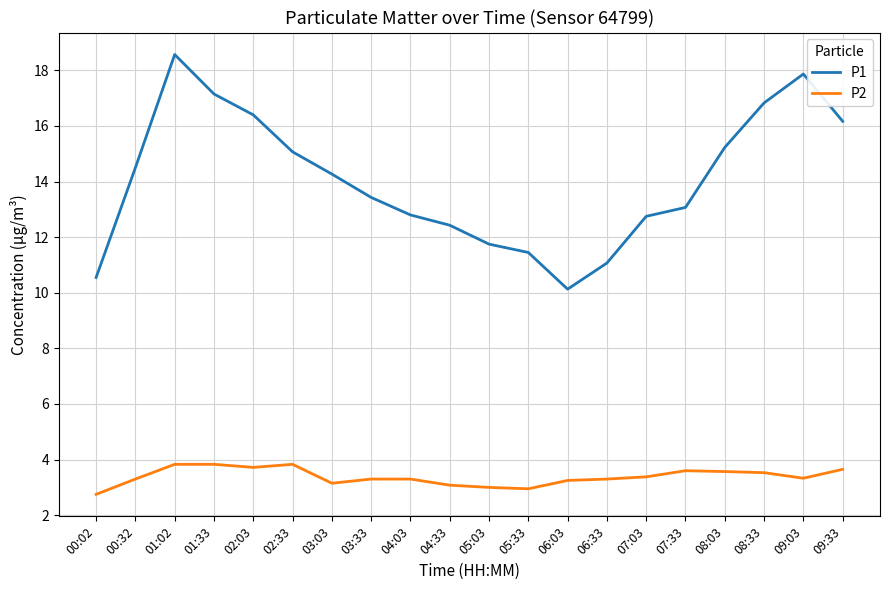

What position from the left is 01:33?

4